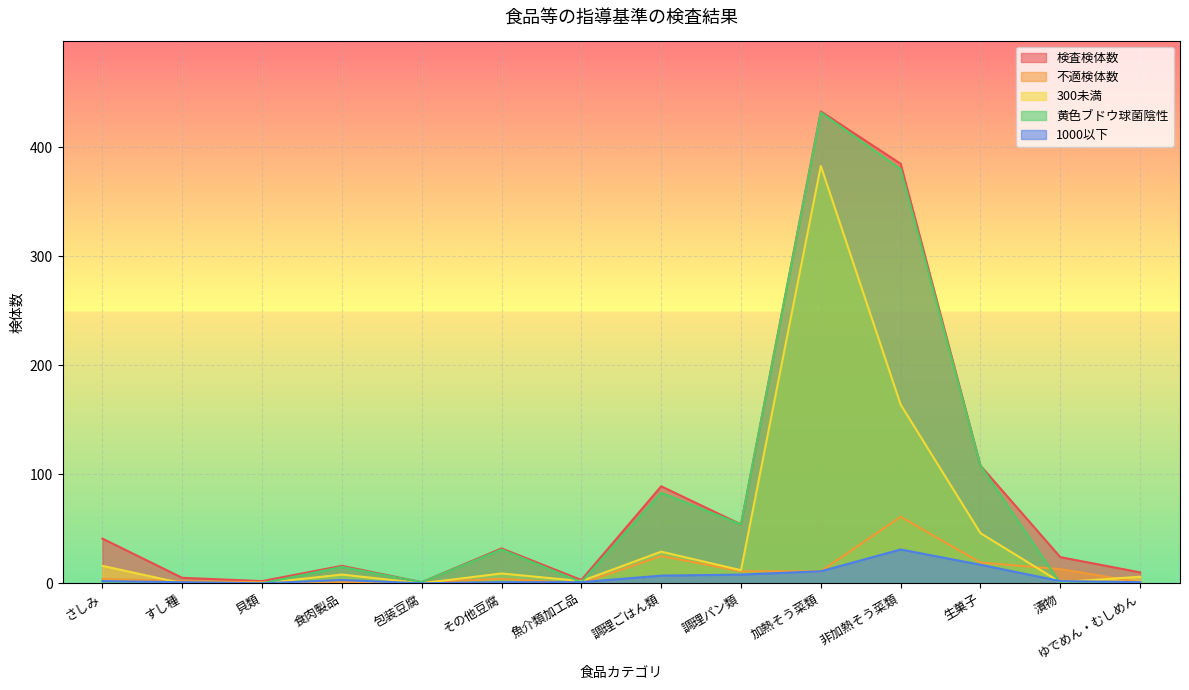

What is the highest value of the 不適検体数 series?

61